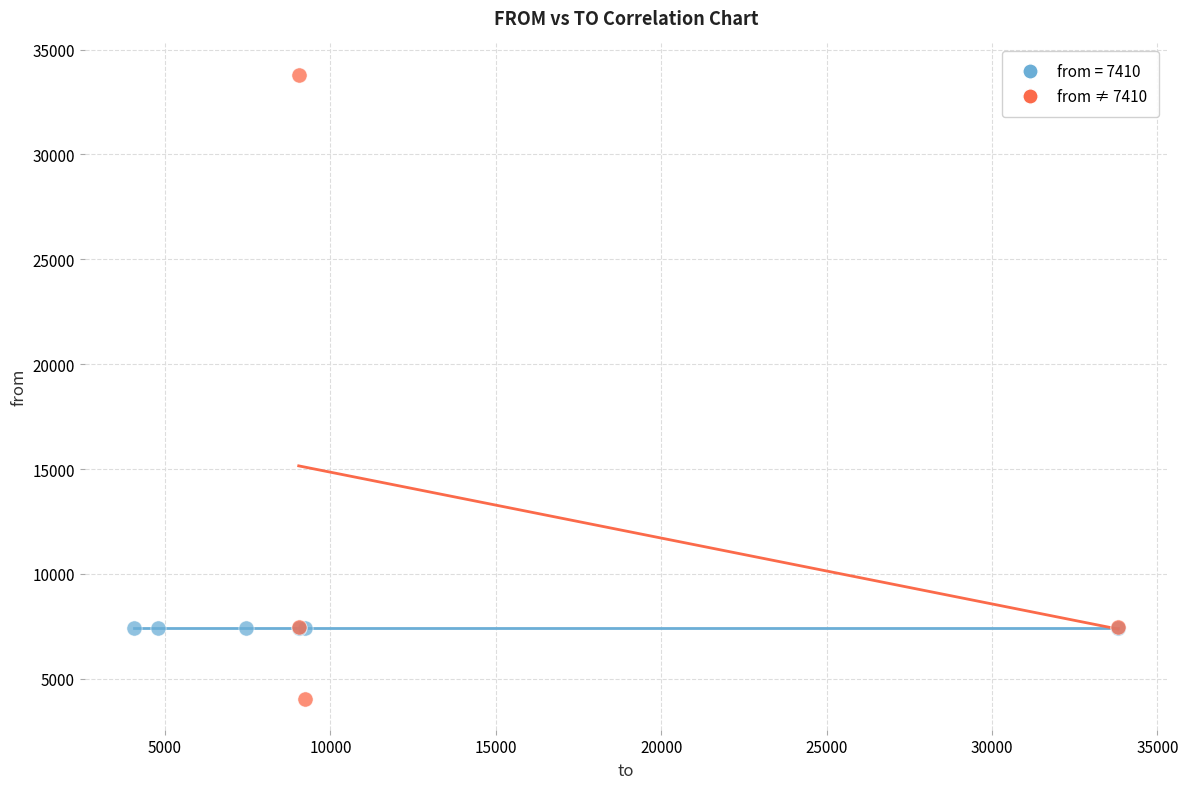

Which series reaches the minimum Y coordinate?

from ≠ 7410